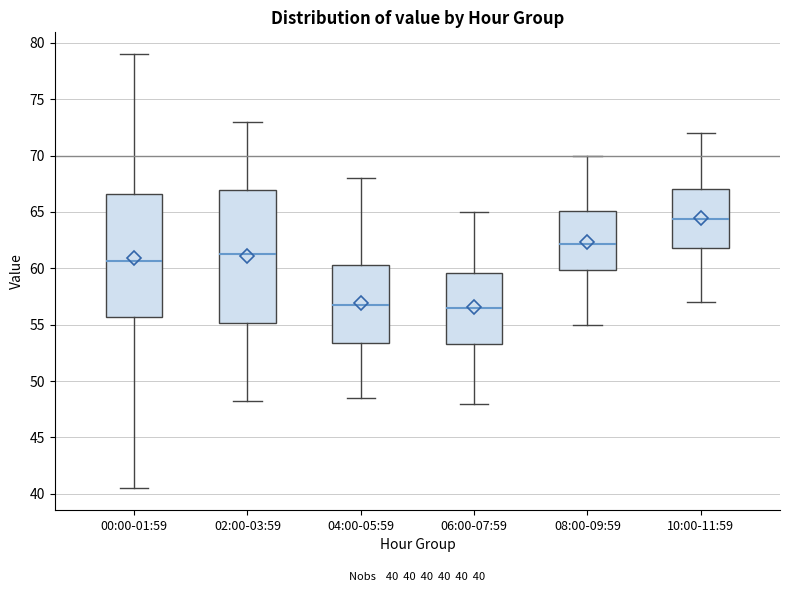

Comparing the boxes themselves (not the whiskers), which one is the tallest?

02:00-03:59